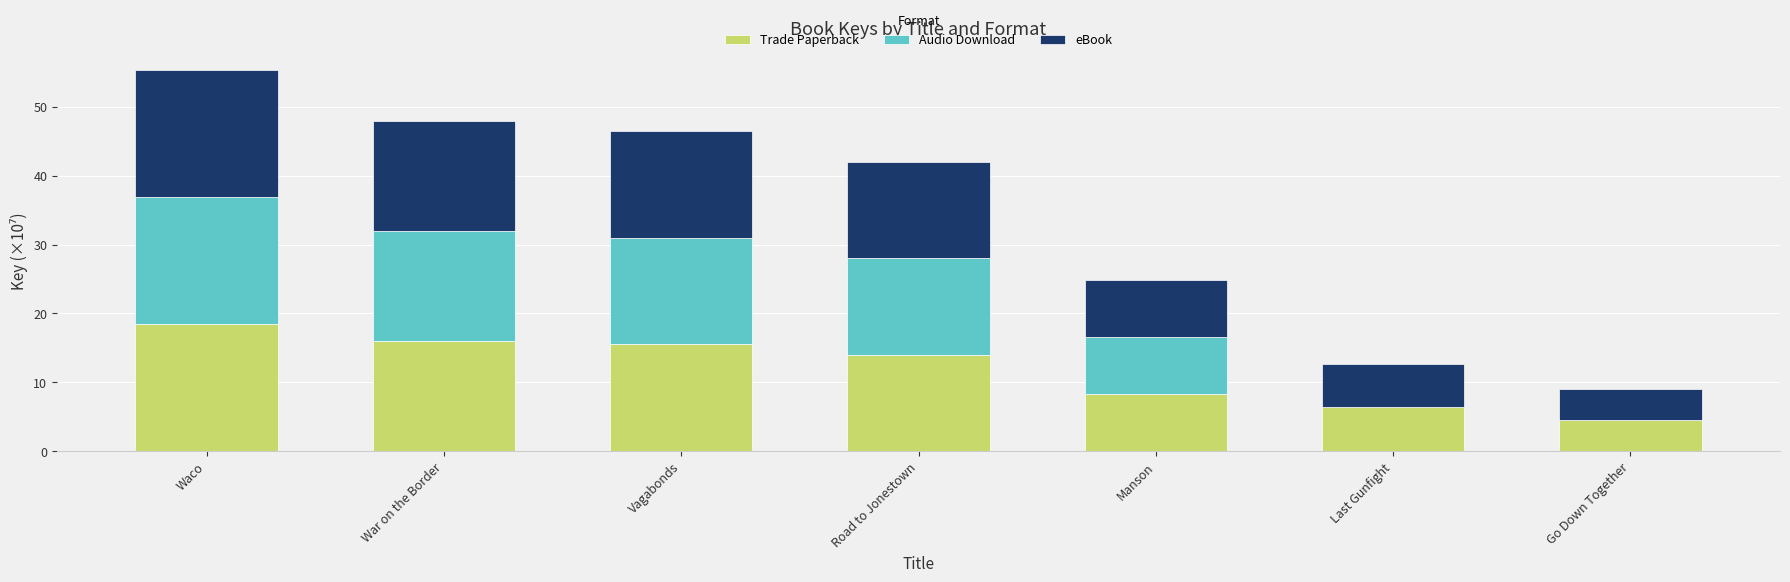

What is the sum of all Trade Paperback values?

83.1